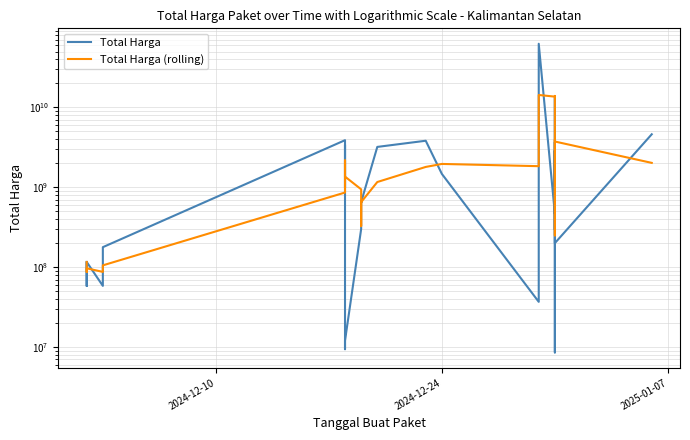

Does the chart display data point markers on the line(s)?

No